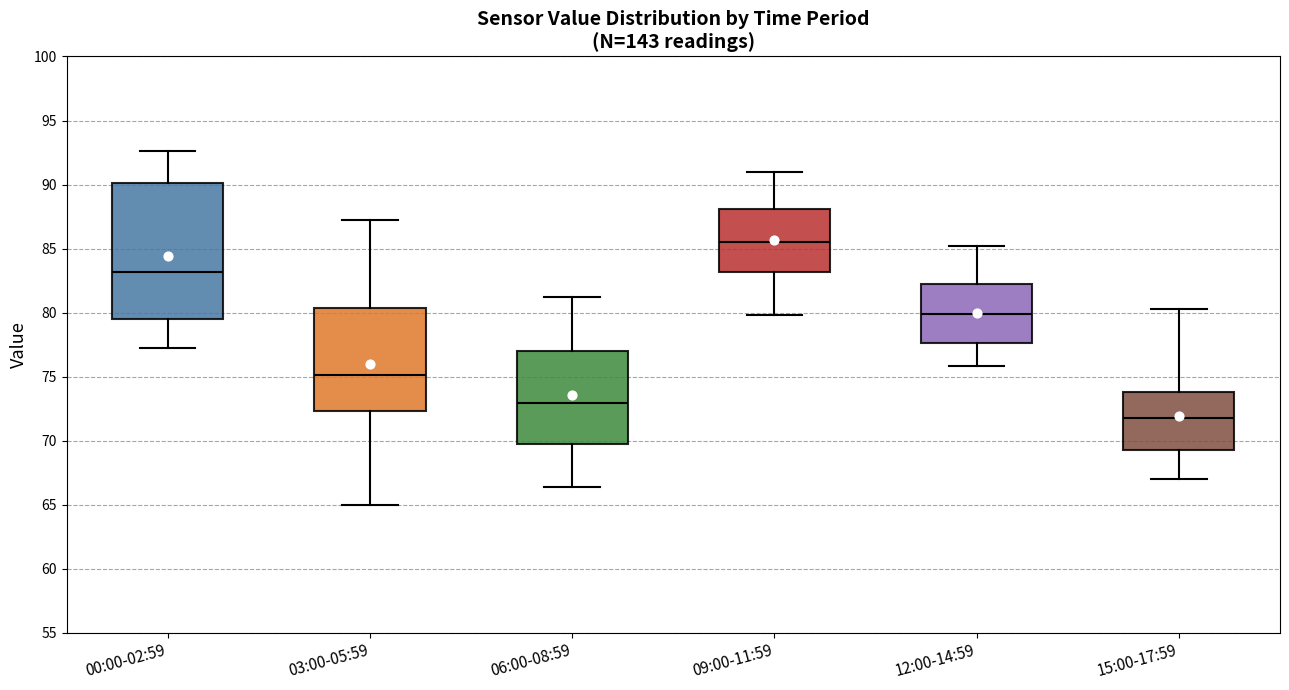

Where is the lower edge of the box for 09:00-11:59 on the y-axis? The values are not printed on the chart, so give them approximately, as read against the axis.

83.0